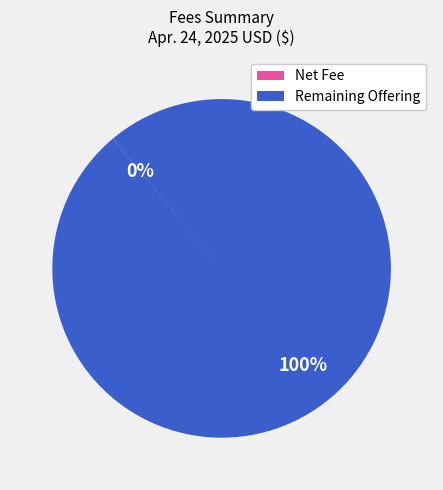

What percentage is the Remaining Offering slice, to the nearest percent?

100%